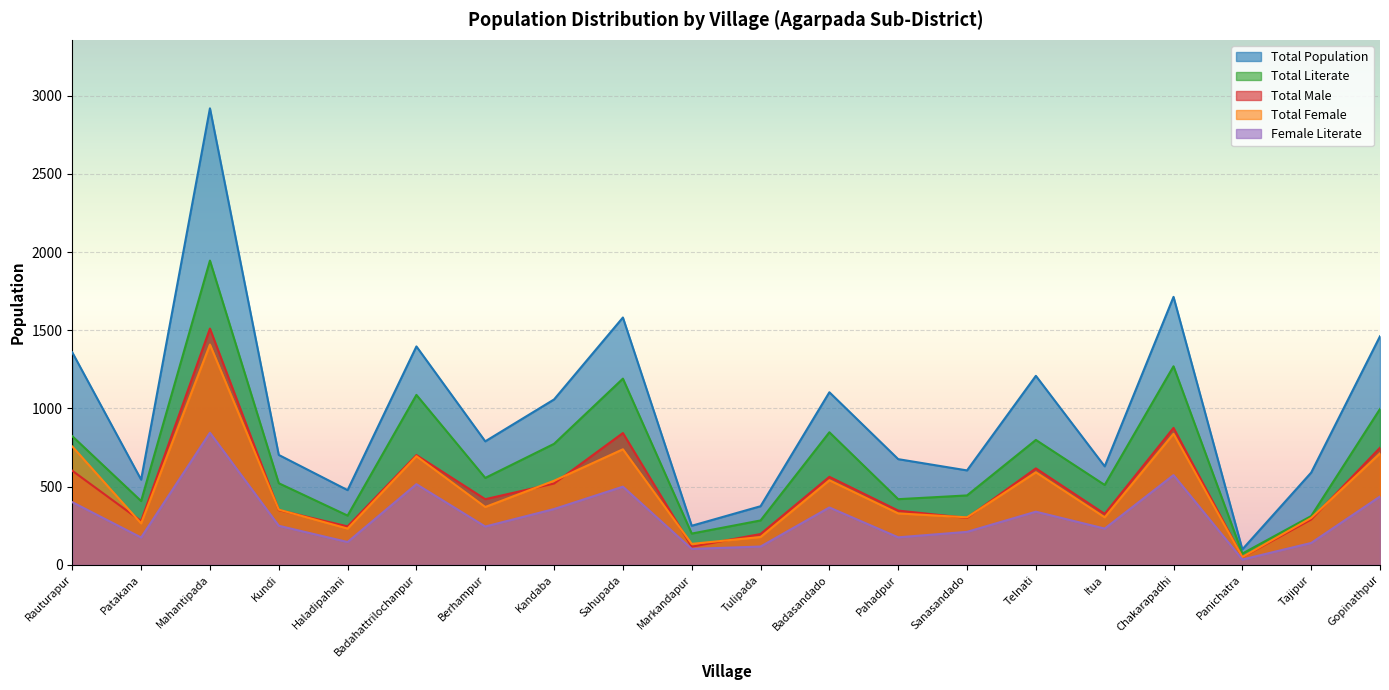

At which label does TOT_P reach its peak?

Mahantipada